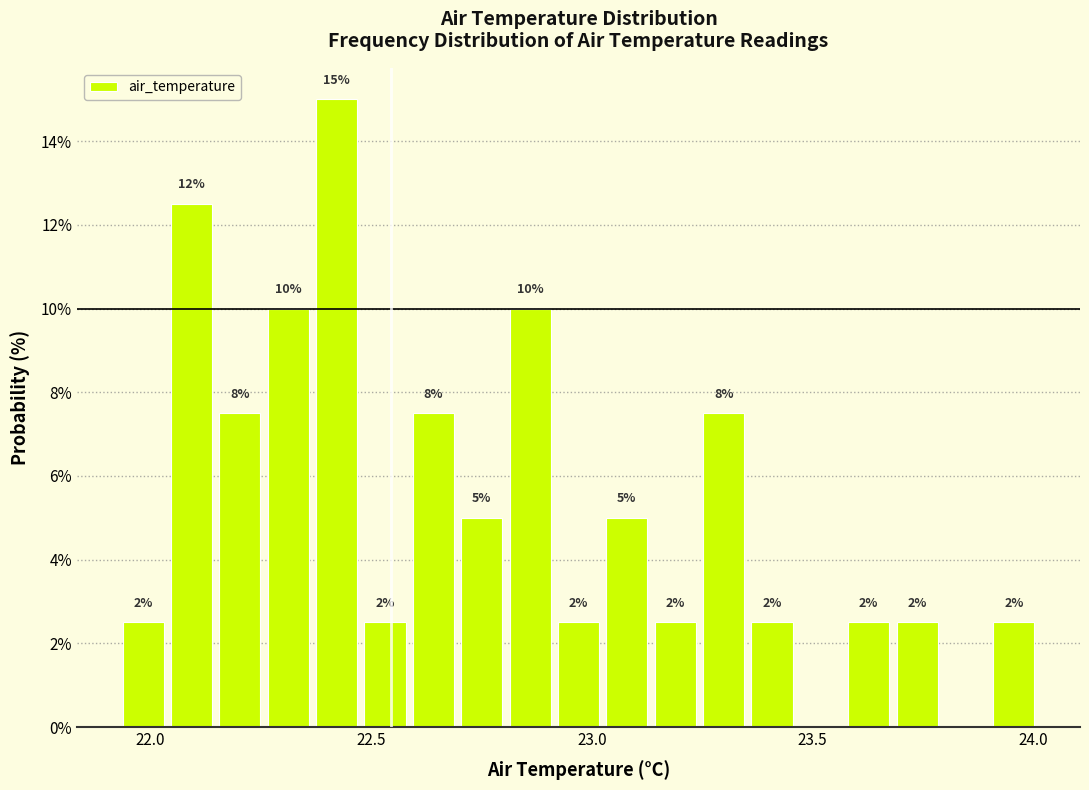

Read against the x-axis, roughly where is the centre of the tallest bar?

22.40